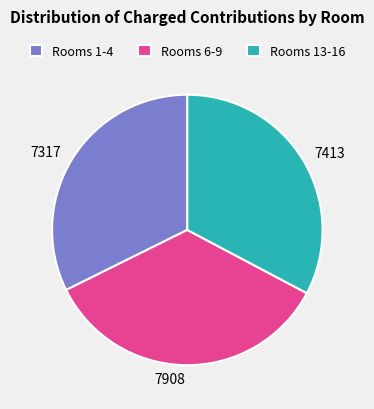

Is there a majority slice in this chart?

No